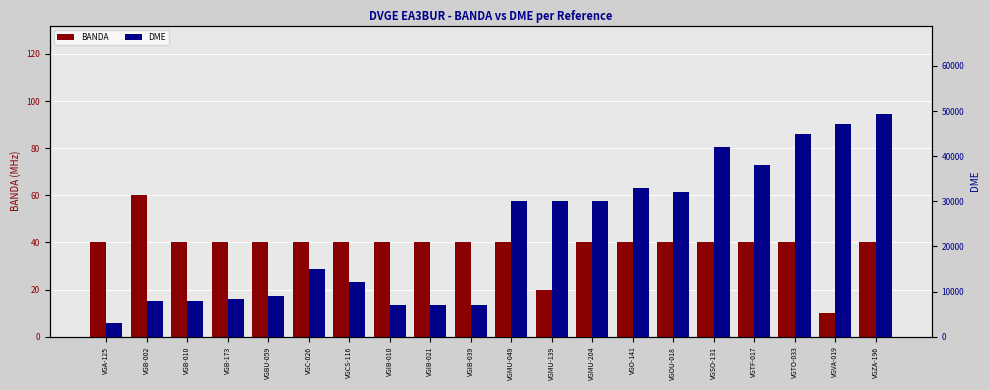

Rank the categories by BANDA value from highest to lowest.

VGB-002, VGA-125, VGB-010, VGB-173, VGBU-059, VGC-026, VGCS-116, VGIB-010, VGIB-021, VGIB-039, VGMU-049, VGMU-204, VGO-141, VGOU-018, VGSO-131, VGTF-017, VGTO-033, VGZA-196, VGMU-139, VGVA-019